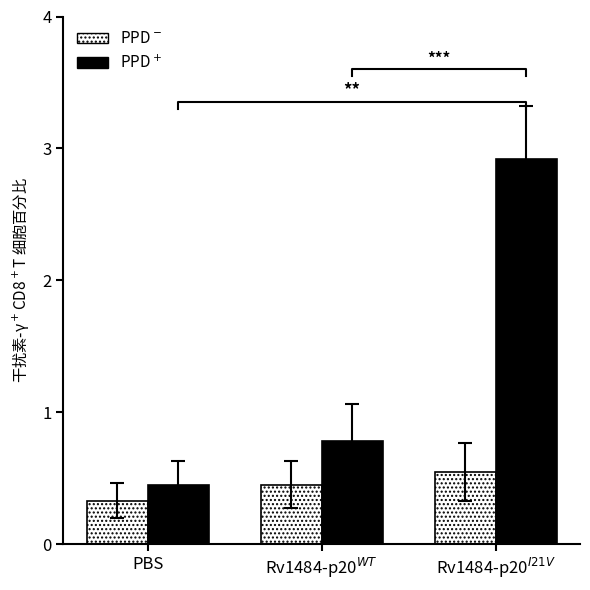

What is the difference between the PPD$^+$ values at Rv1484-p20$^{I21V}$ and PBS?

2.5